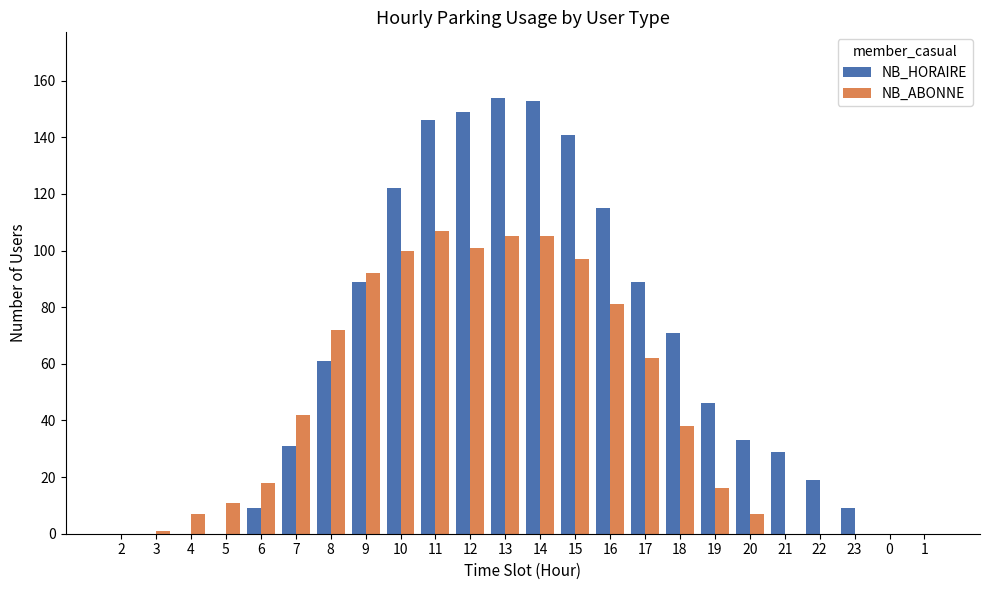

How many groups of bars are there?

24